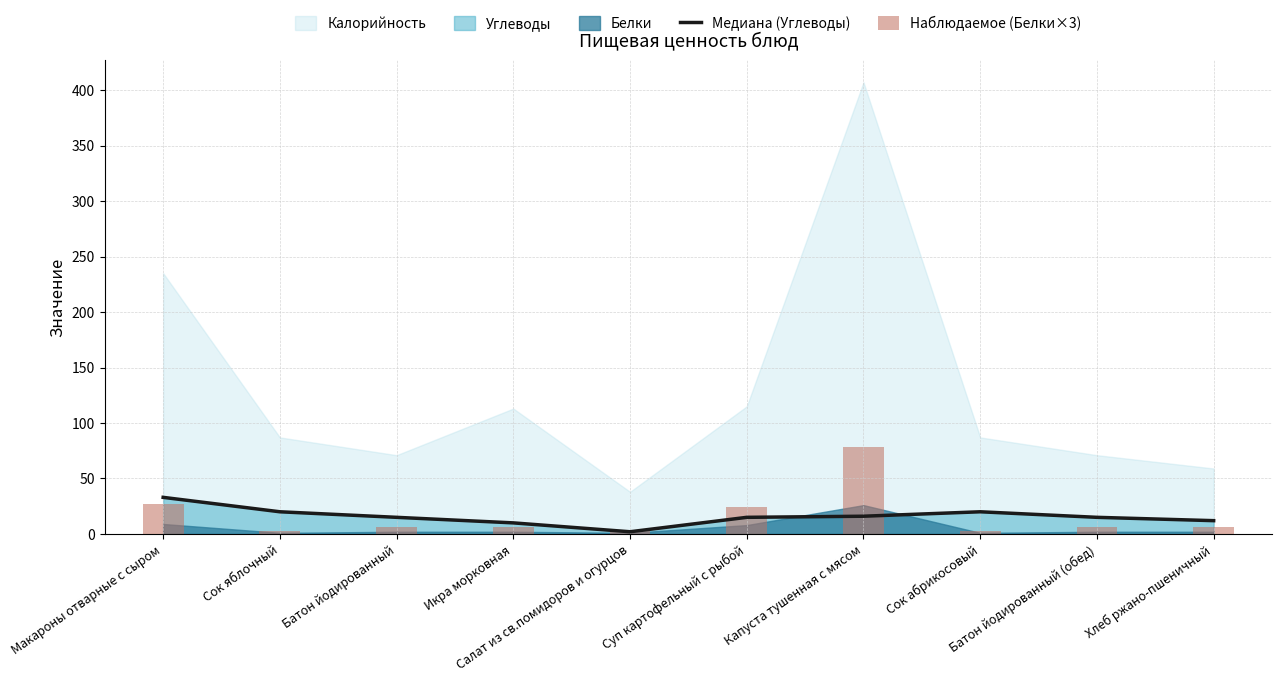

What is the label of the 9th bar from the right?

Сок яблочный